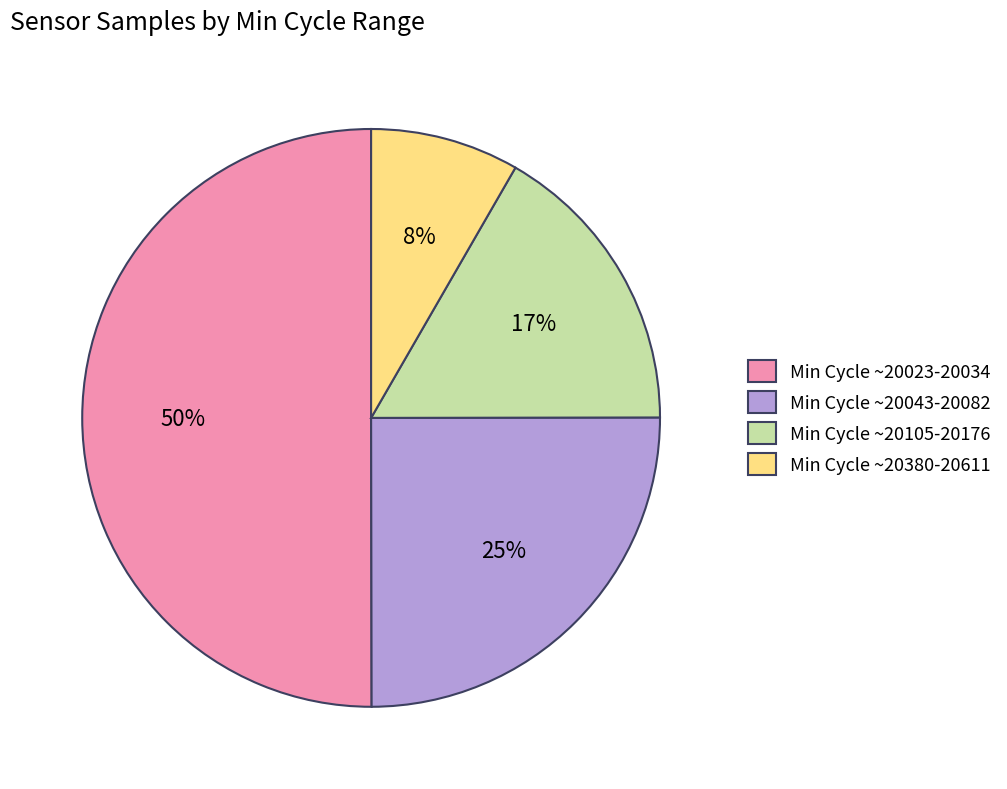

Which category has the smallest portion of the pie?

Min Cycle ~20380-20611